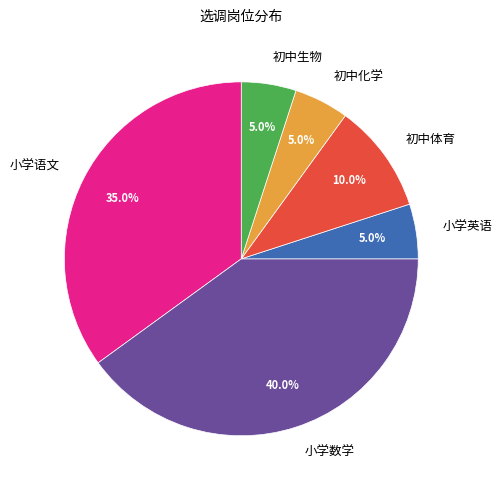

Is it true that 小学英语 is 14% of the pie?

False